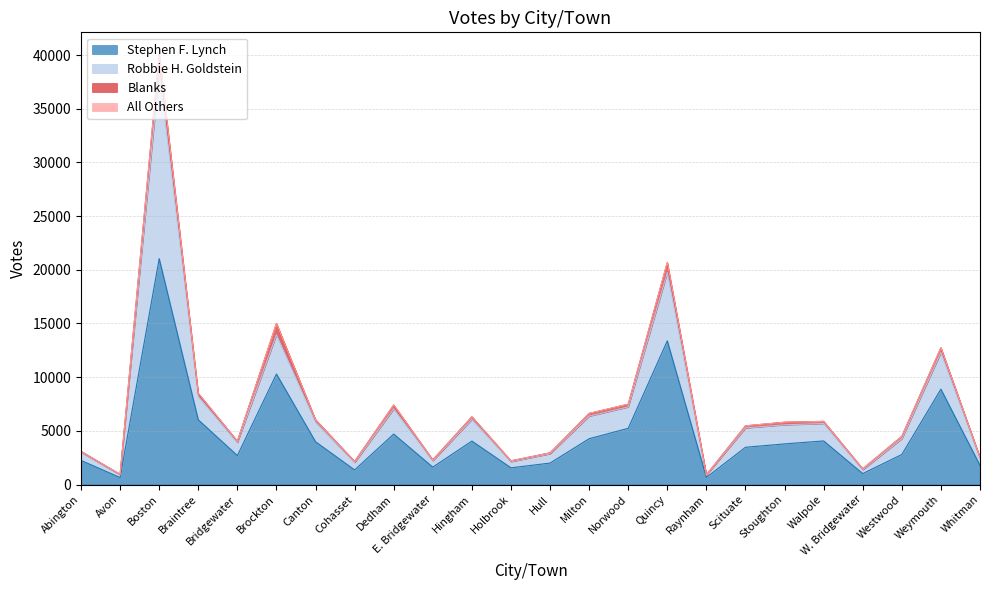

The Stephen F. Lynch series shows 6595 at Canton. True or false?

False